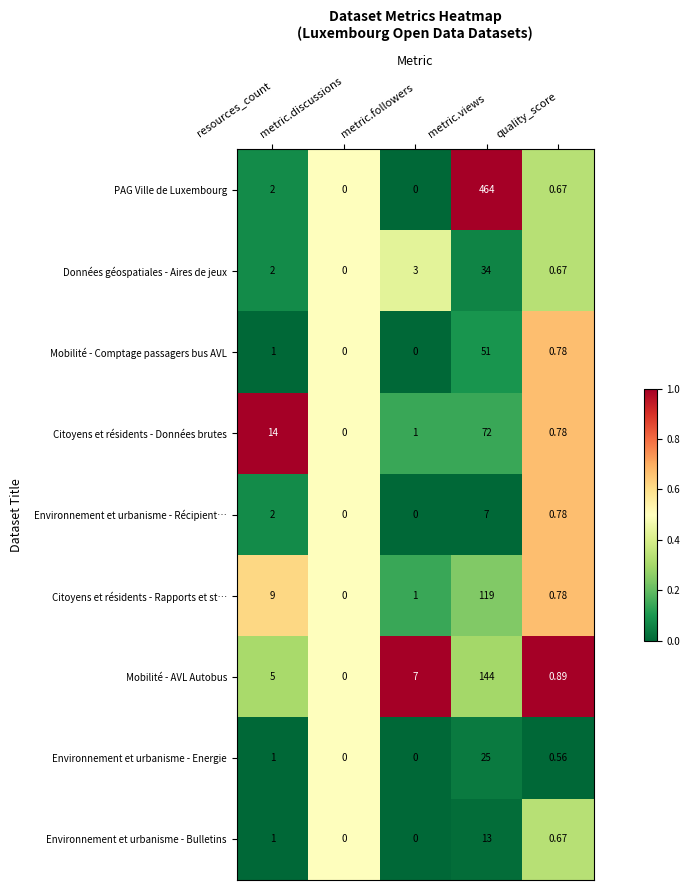

At which label does Citoyens et résidents - Rapports et st… reach its peak?

metric.views